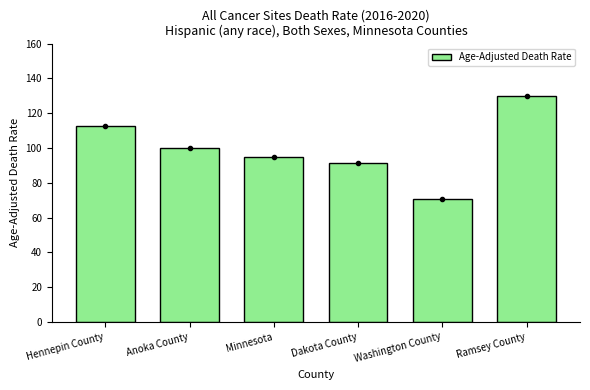

List the labels in order of value, largest first.

Ramsey County, Hennepin County, Anoka County, Minnesota, Dakota County, Washington County